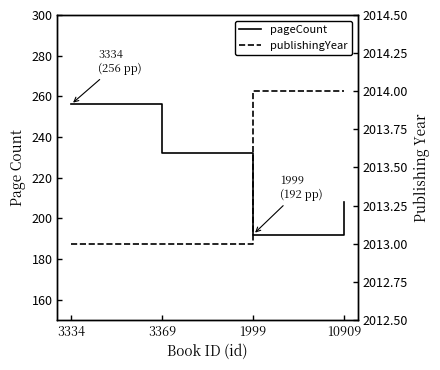

Is the value of publishingYear at 1999 greater than the value of pageCount at 3334?

Yes